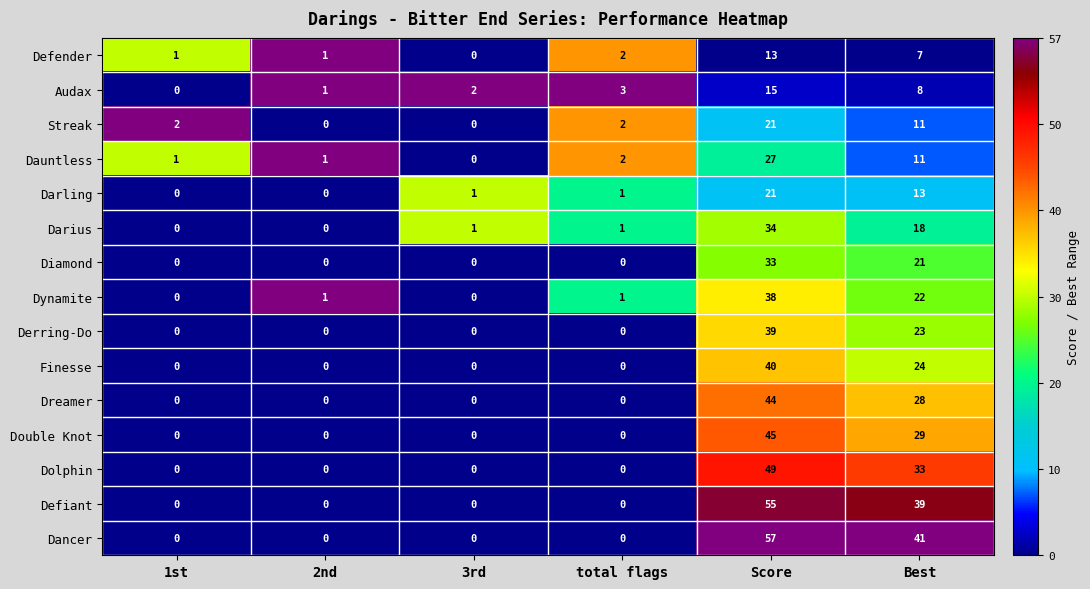

What is the difference between the maximum and minimum values in the Dreamer series?

44